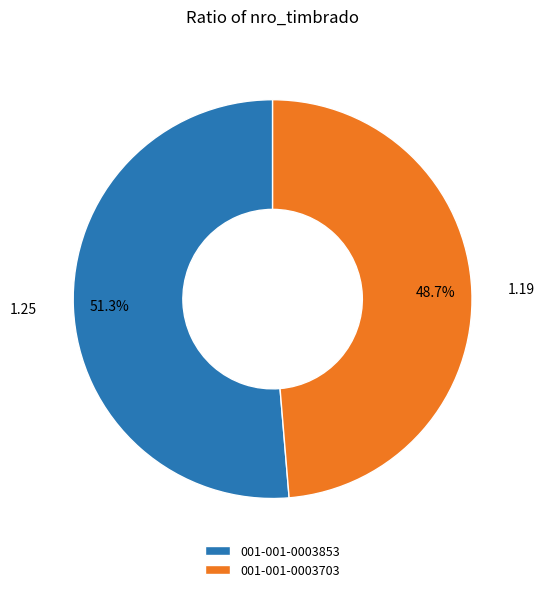

What is the total percentage of 001-001-0003853 and 001-001-0003703?

100.0%